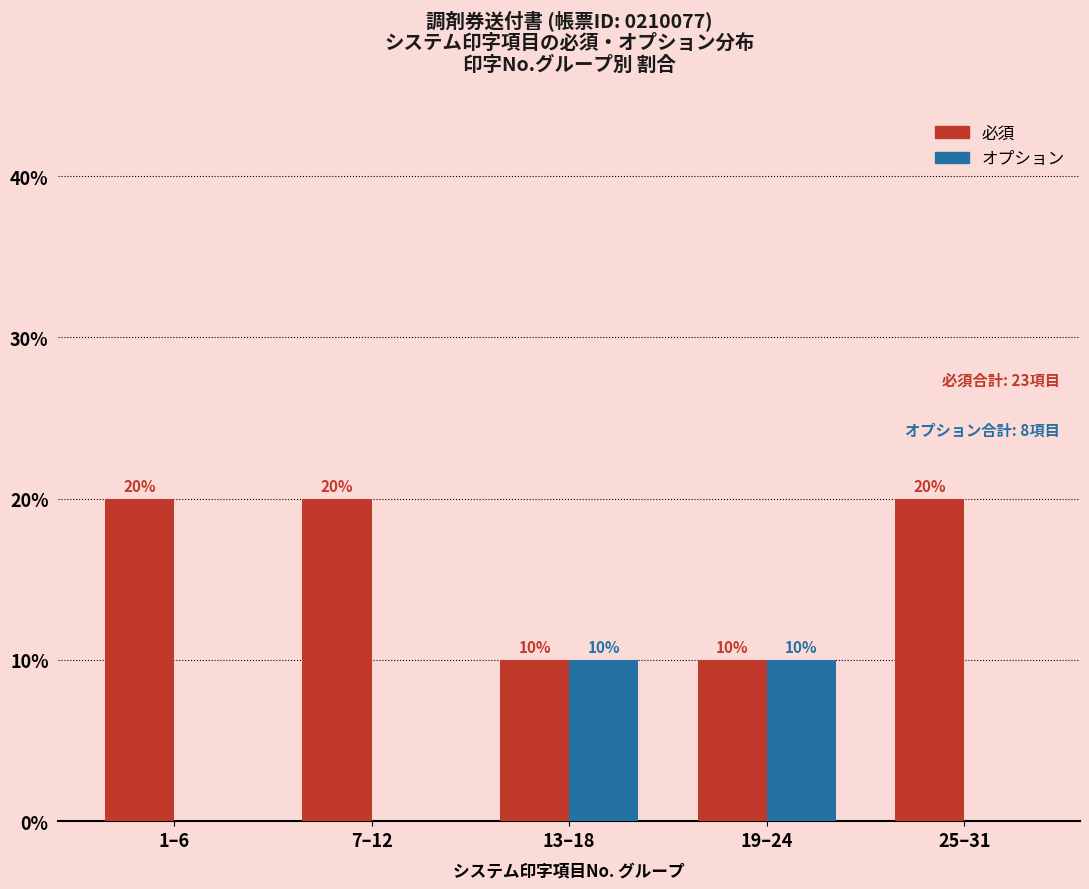

Reading left to right, list all the values displayed in this chart.

必須: 1–6=20	7–12=20	13–18=10	19–24=10	25–31=20
オプション: 1–6=0	7–12=0	13–18=10	19–24=10	25–31=0